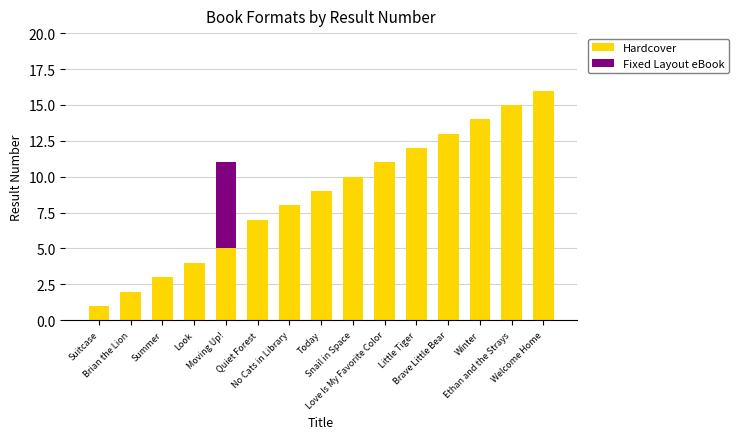

Does the chart contain stacked bars?

Yes